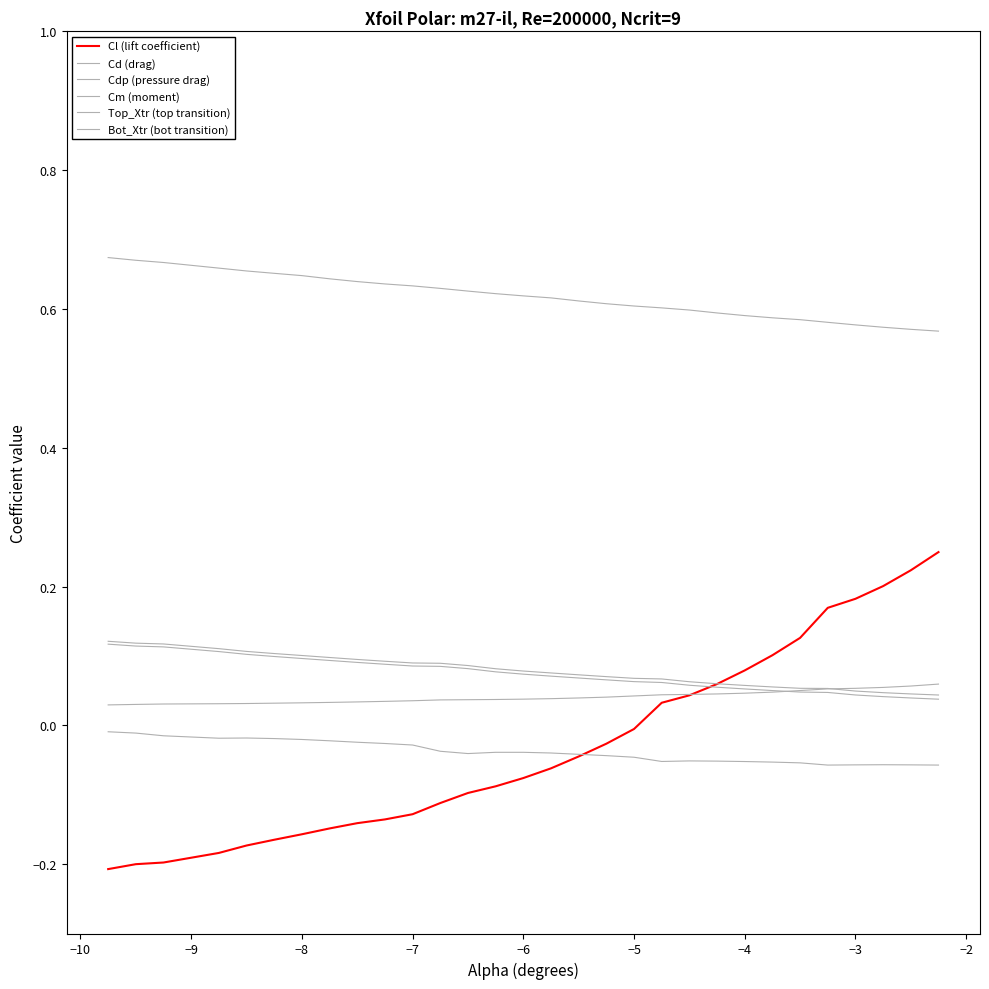

True or false: Cdp (pressure drag) and Bot_Xtr (bot transition) cross at least once.

True